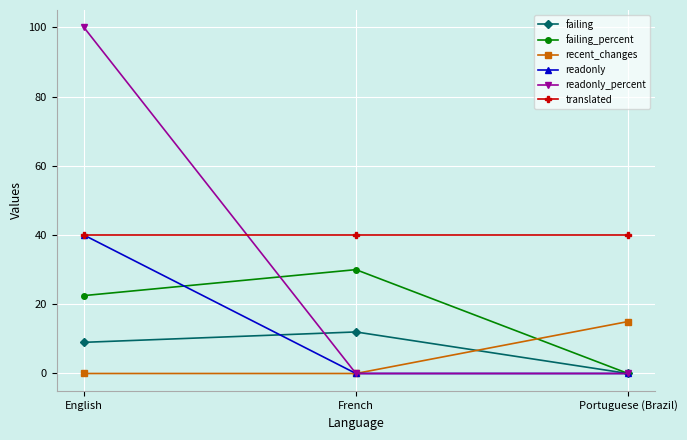

What is the label of the 3rd point from the left?

Portuguese (Brazil)